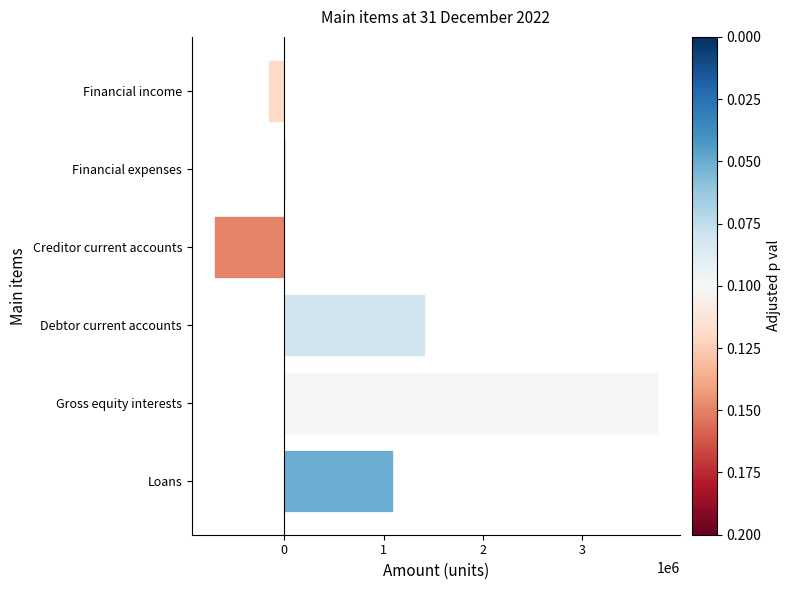

What is the sum of all values?

5405928